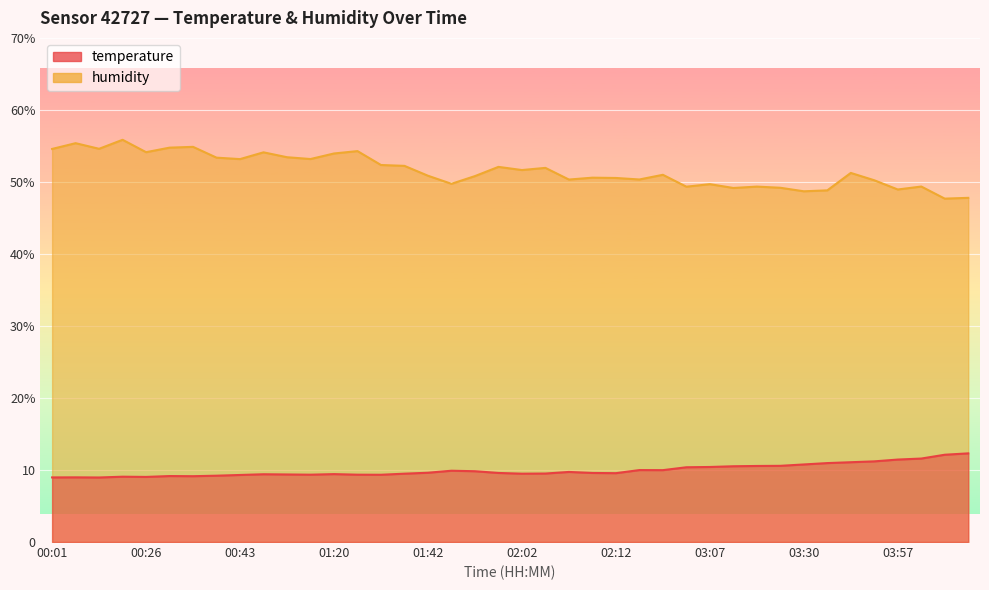

List the series in order of their overall mean, lowest first.

temperature, humidity